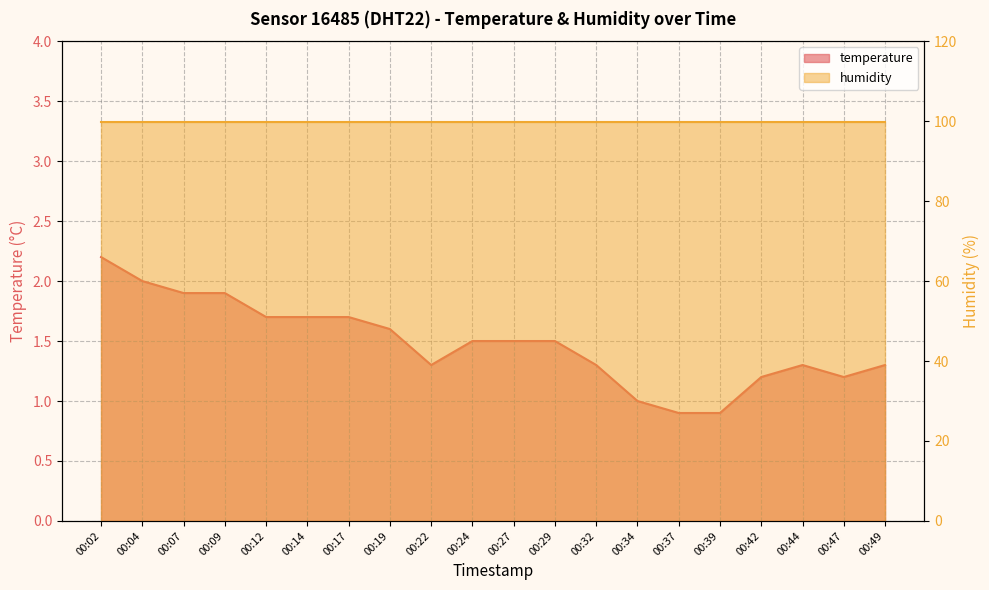

Read the value at 00:04.

2.0